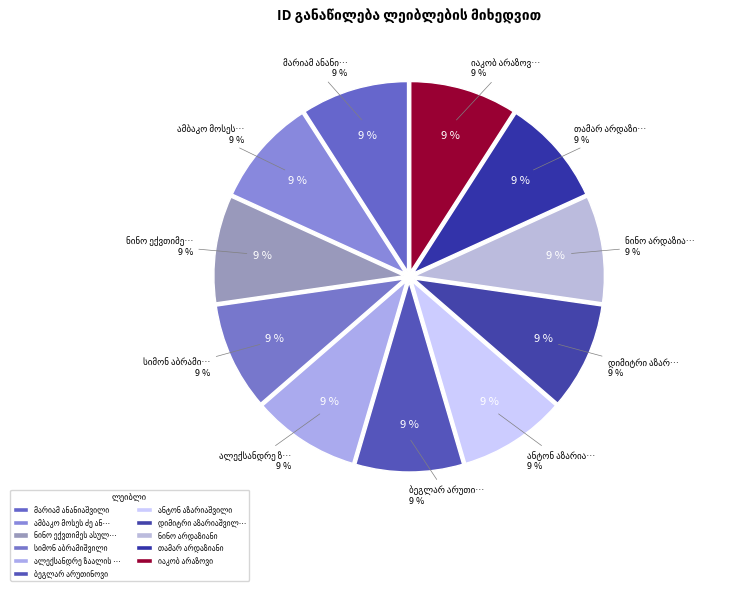

What is the change in value from ამბაკო მოსეს ძე ანდღულაძე to ნინო არდაზიანი?

-8